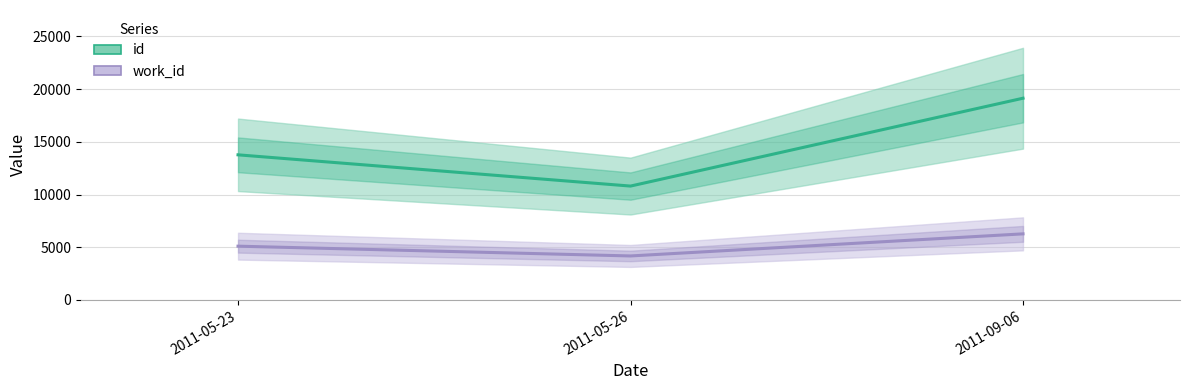

Is it true that id equals 13766 at 2011-05-23?

True